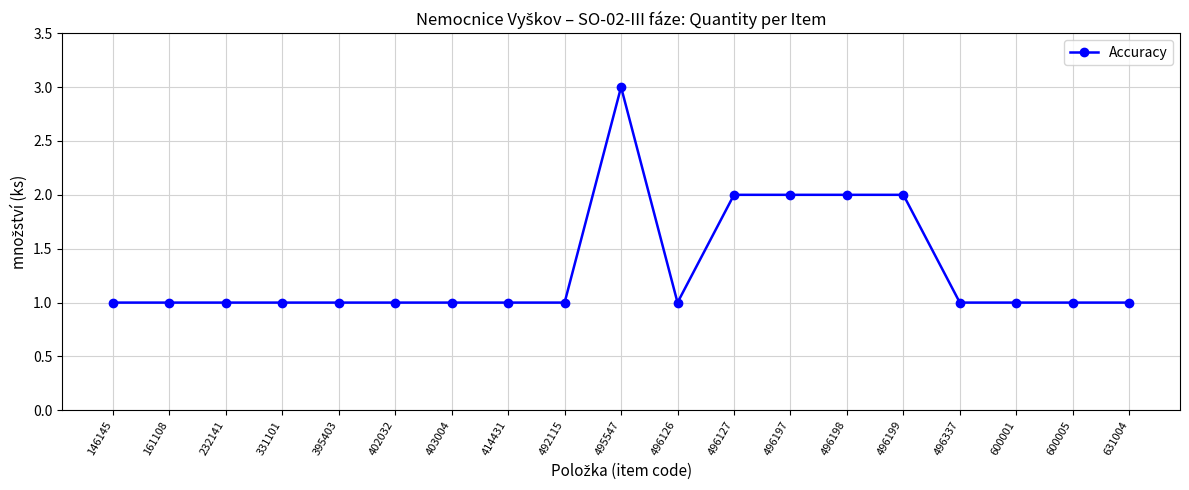

True or false: the data shows 3 at 496199.

False